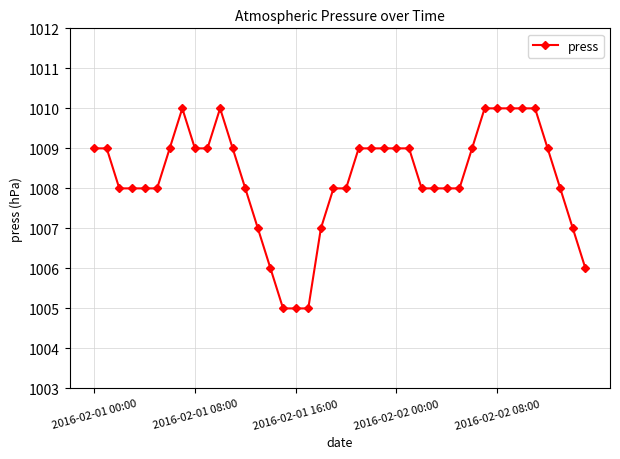

What is the sum of all values?

40331